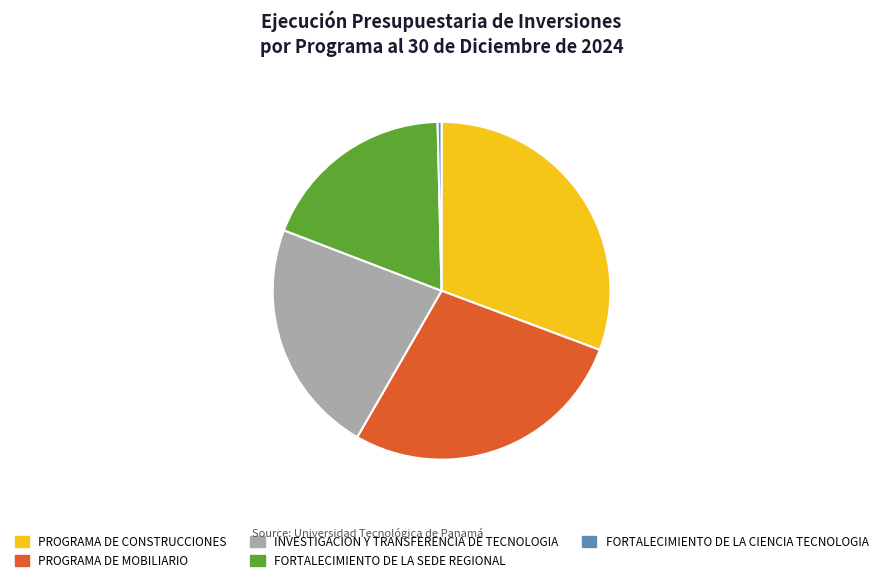

Is there a majority slice in this chart?

No